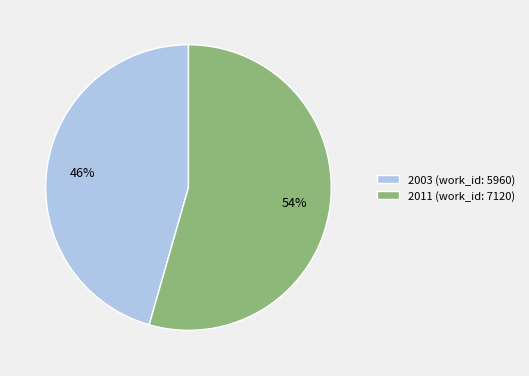

To the nearest percent, what portion does 2003 (work_id: 5960) represent?

46%